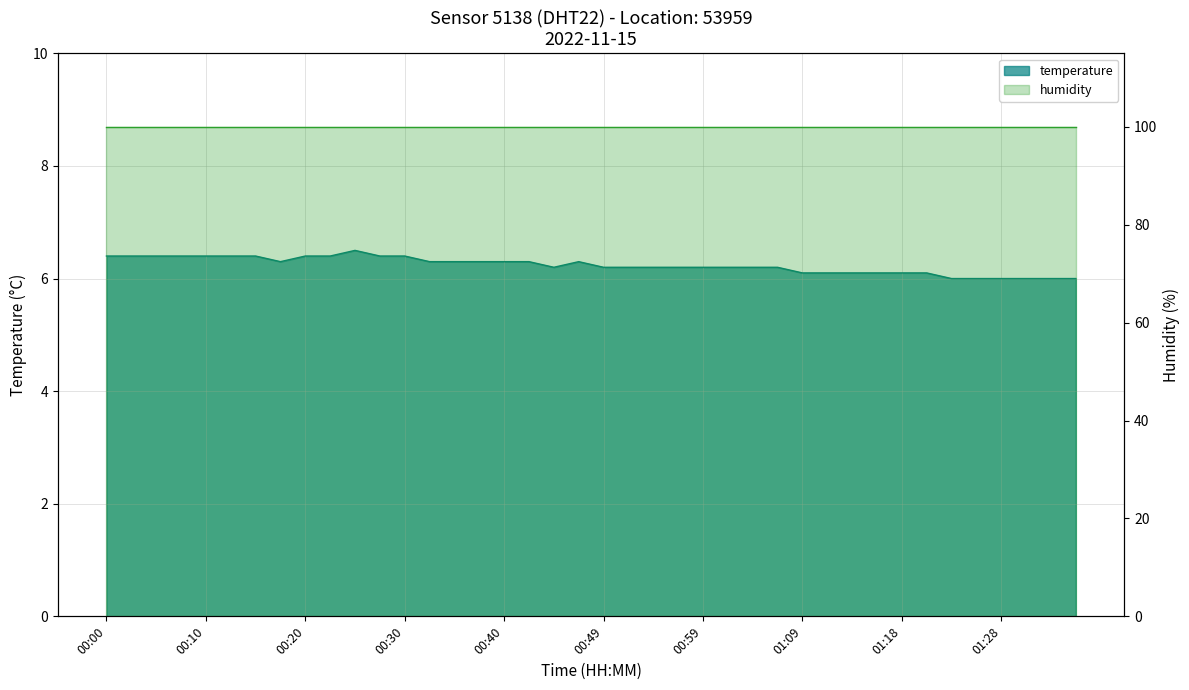

True or false: the data shows 2.7 at 00:20.

False